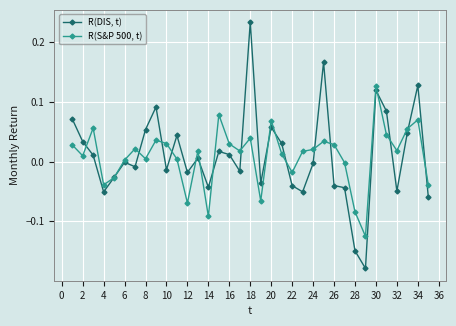

True or false: R(S&P 500, t) and R(DIS, t) cross at least once.

True